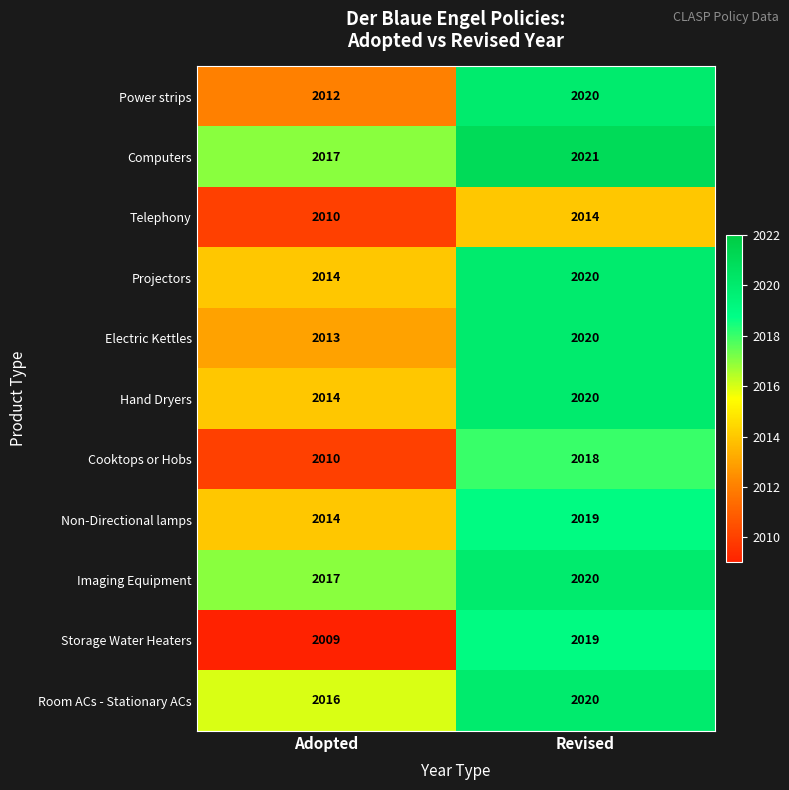

What is the difference between the Room ACs - Stationary ACs values at Revised and Adopted?

4